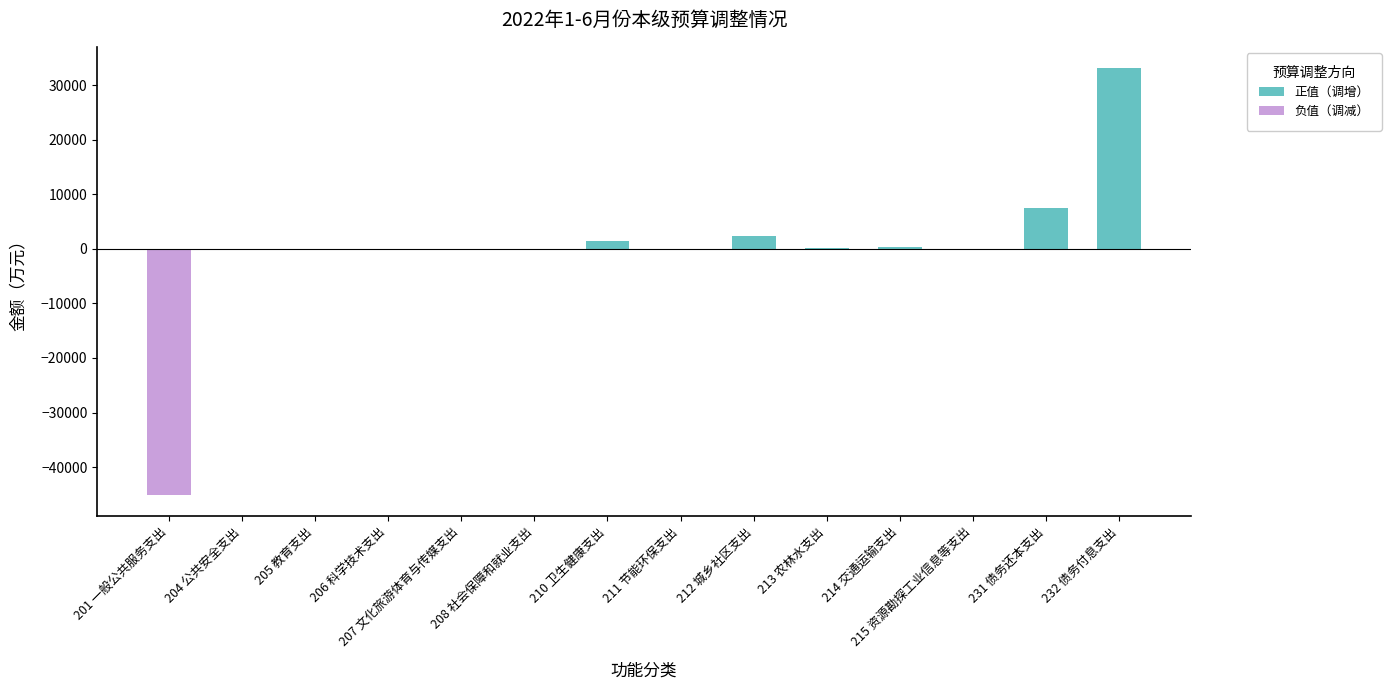

Count the number of data series in this chart.

1